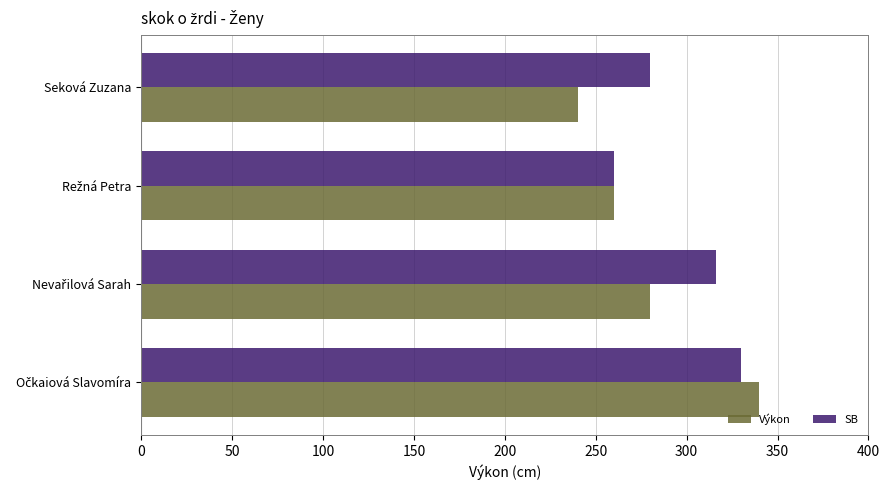

What is the highest value of the SB series?

330